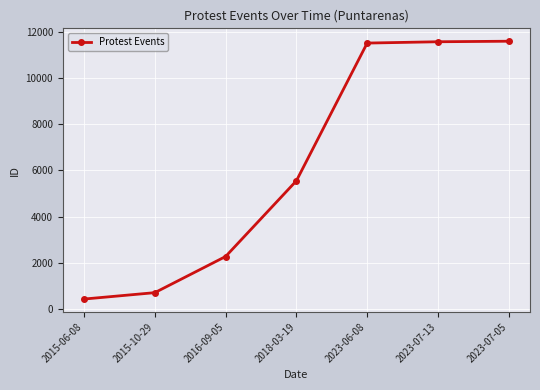

What is the value of the 4th point from the left?

5551